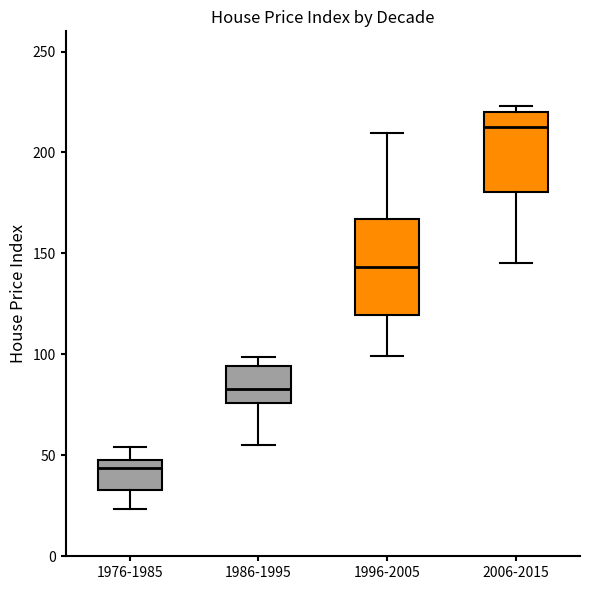

Where is the lower edge of the box for 1976-1985 on the y-axis? The values are not printed on the chart, so give them approximately, as read against the axis.

35